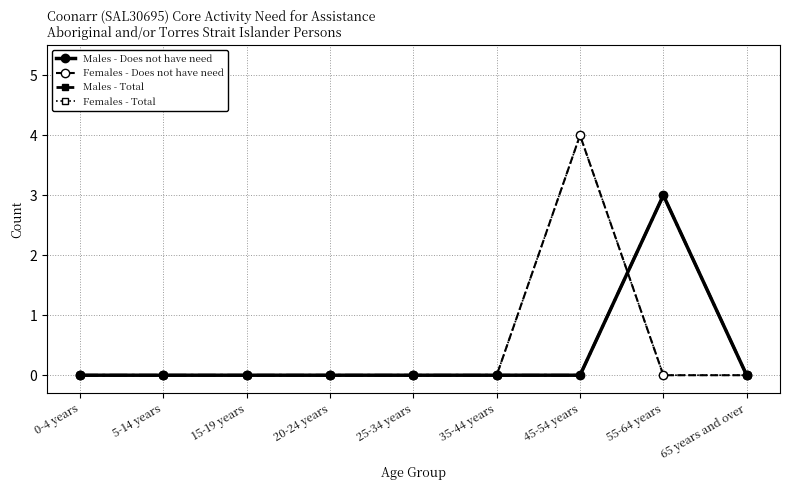

What position from the left is 0-4 years?

1